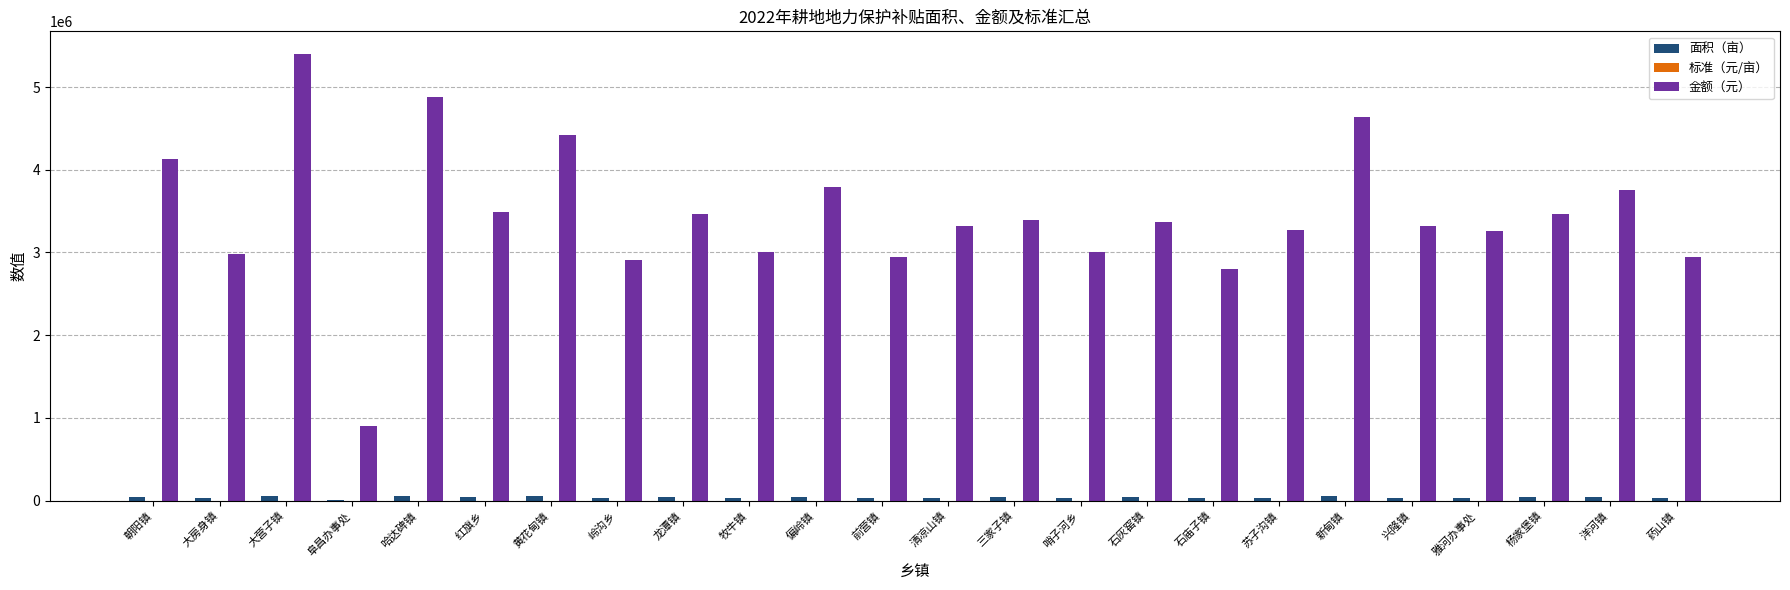

How many series are shown in this chart?

3